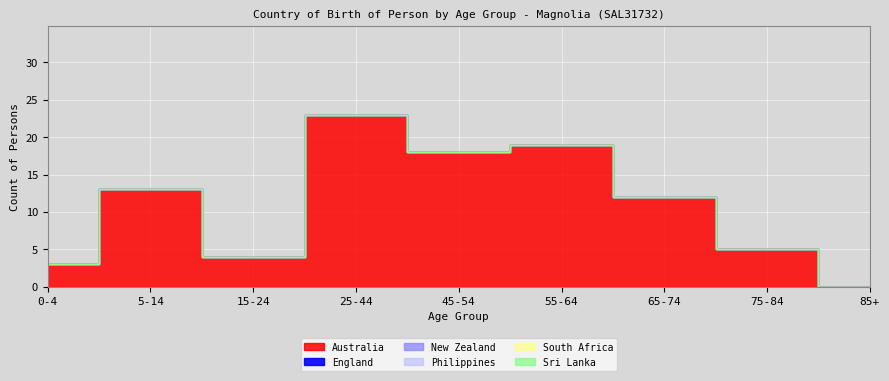

Between 15-24 and 85+, which series saw the biggest shift?

Australia